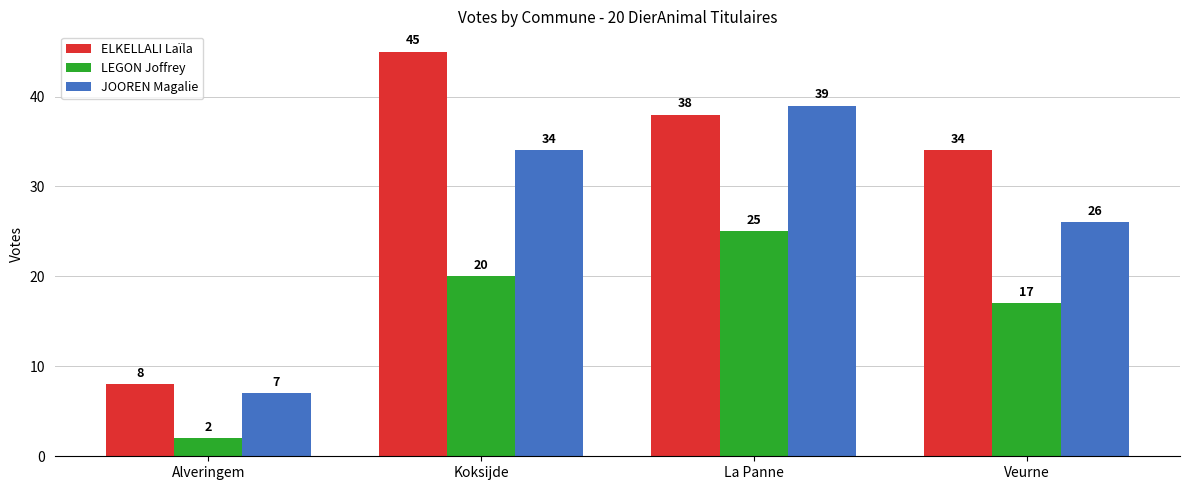

What is the difference between the highest and lowest values at Koksijde?

25